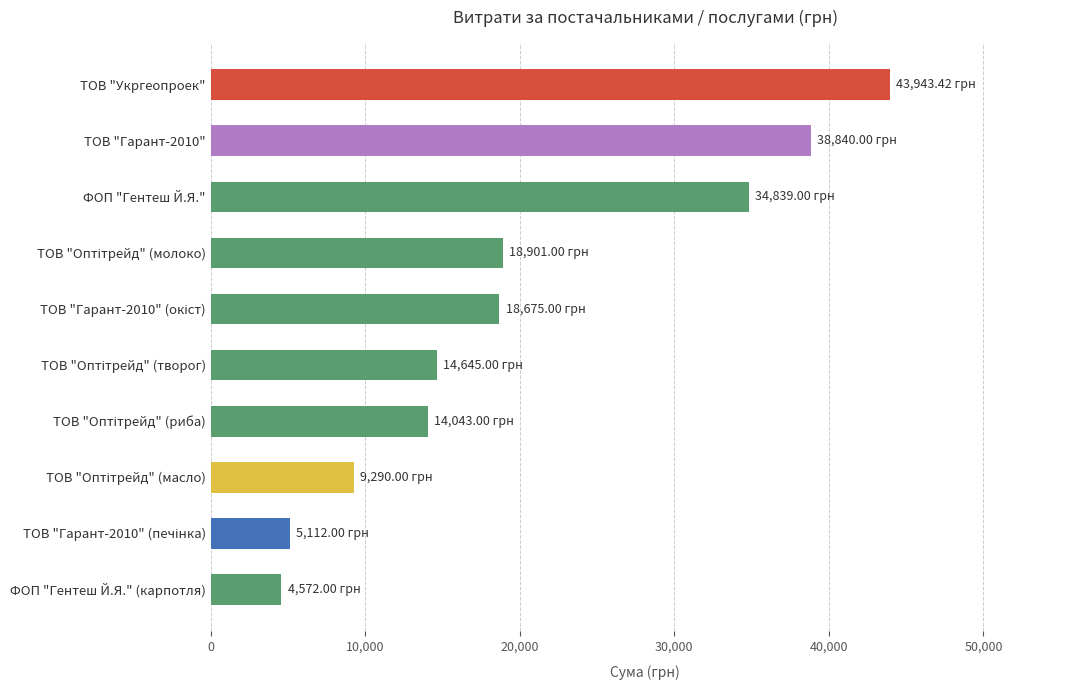

Which category has the highest value across all series?

ТОВ "Укргеопроек"